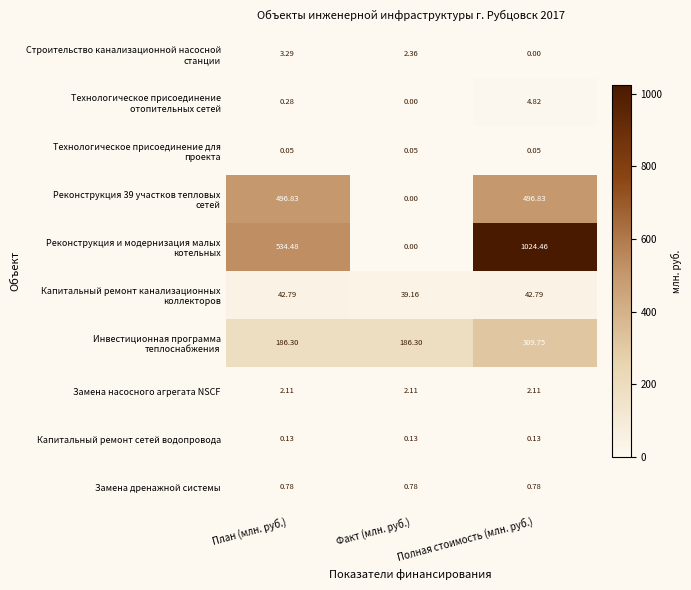

Is the value of Замена насосного агрегата NSCF at План (млн. руб.) greater than the value of Капитальный ремонт сетей водопровода at Факт (млн. руб.)?

Yes